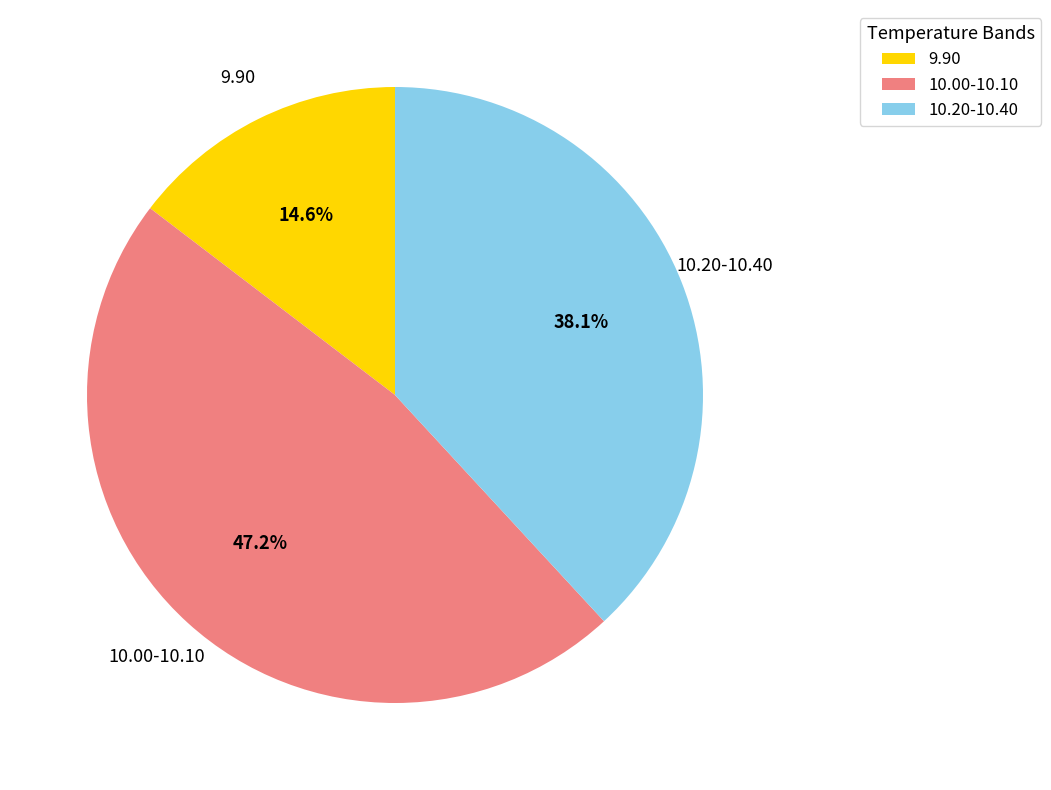

What is the ratio of the value at 10.00-10.10 to the value at 9.90?

3.2